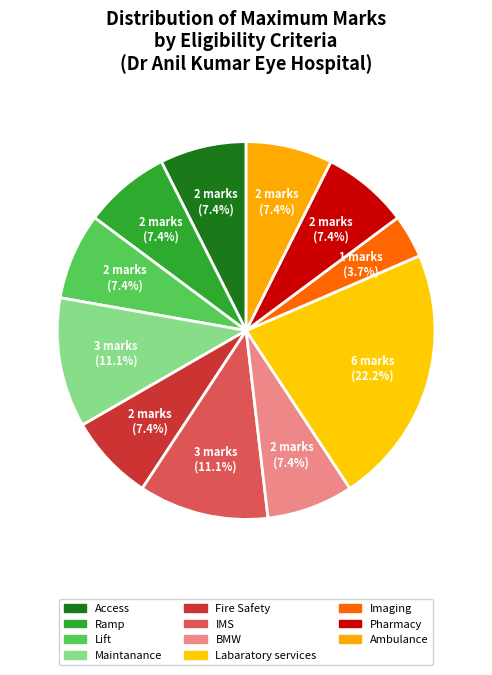

How many slices are in this pie chart?

11